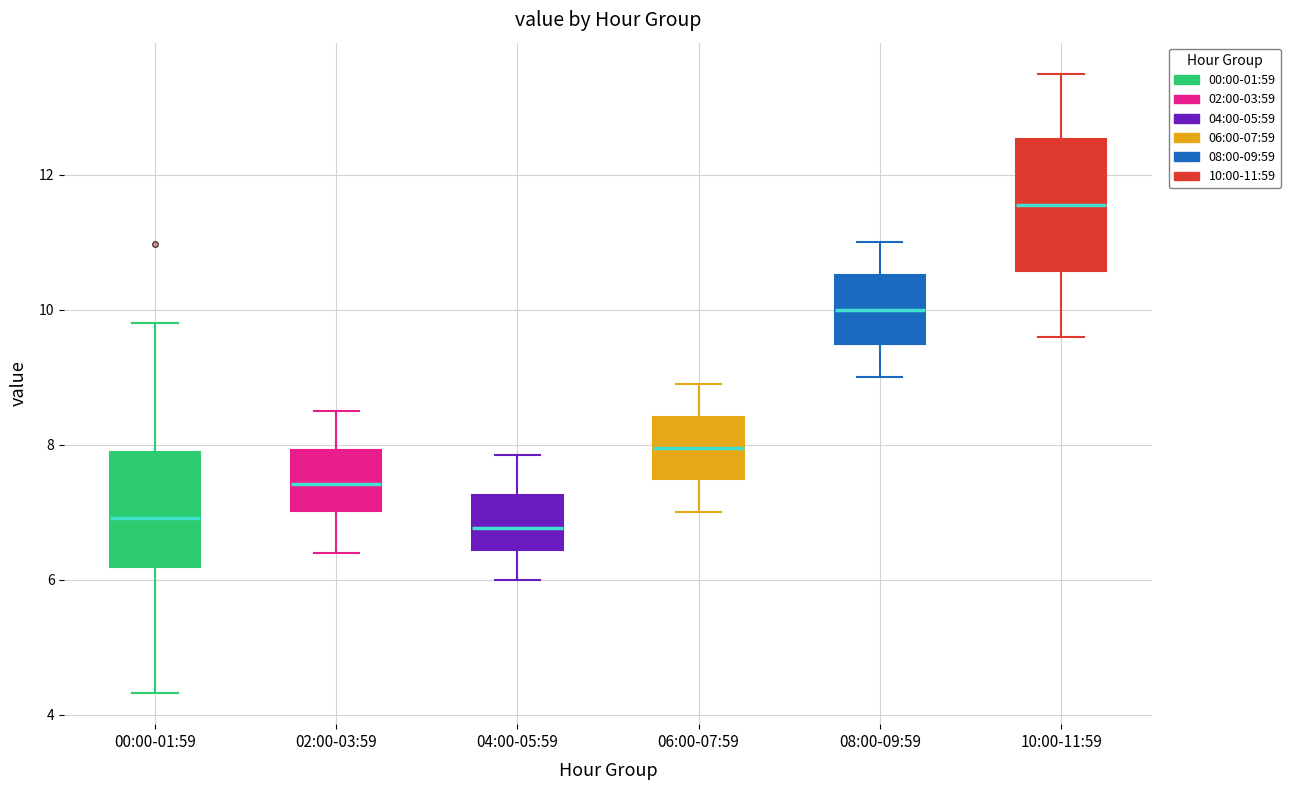

Where does the upper whisker of the box for 04:00-05:59 end on the y-axis? The values are not printed on the chart, so give them approximately, as read against the axis.

7.8